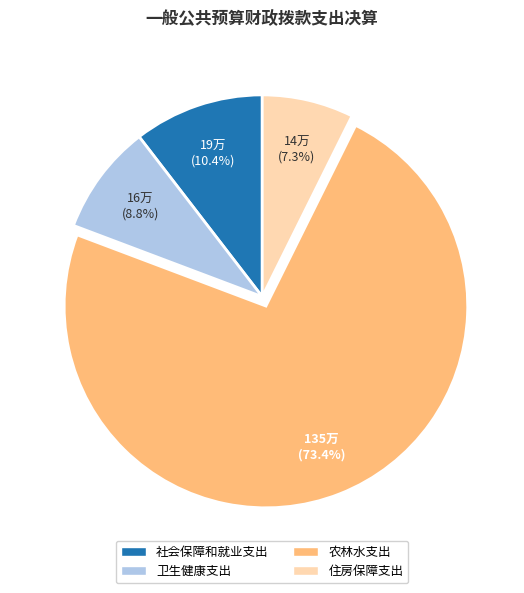

The 住房保障支出 slice represents 7% of the pie. True or false?

True